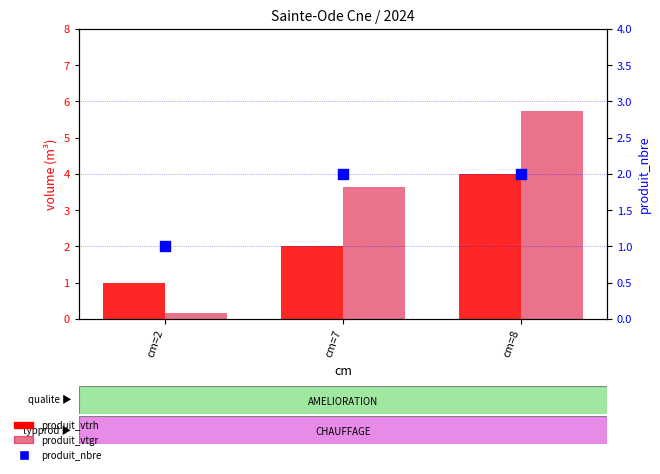

Which series has the largest Y range (max minus min)?

produit_vtgr